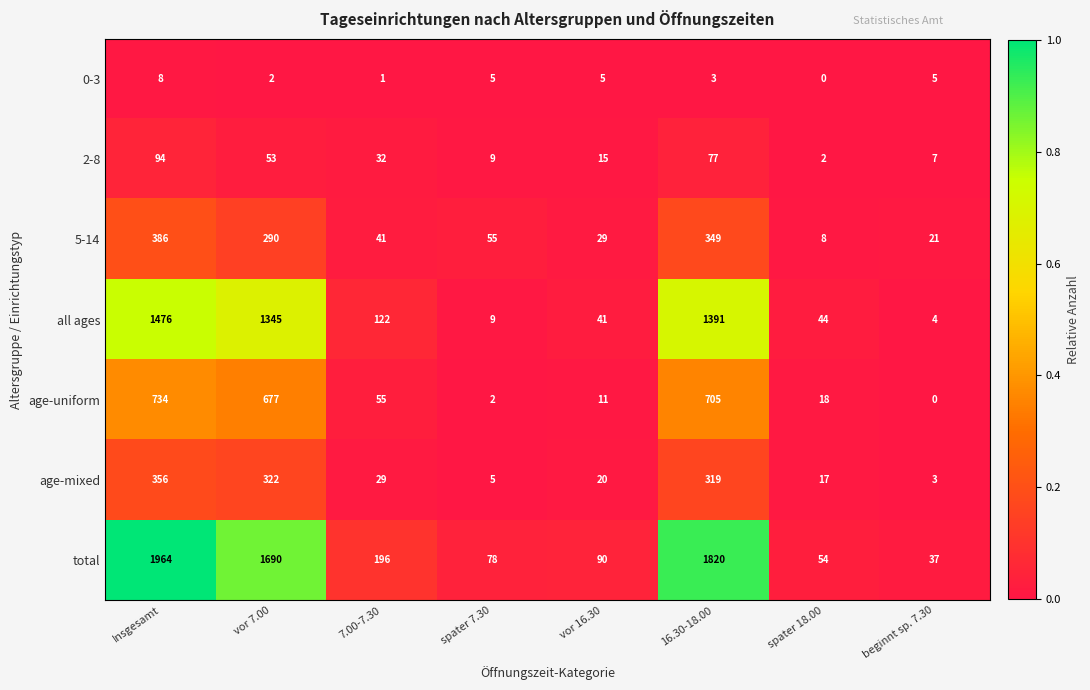

At which category is the sum across all series the highest?

Insgesamt